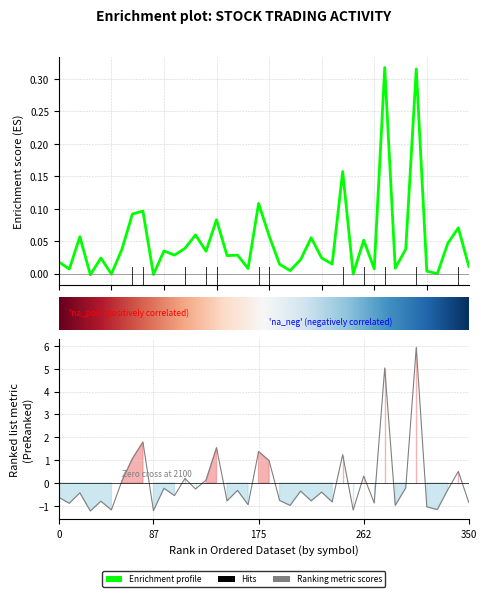

What is the difference between the maximum and second lowest values in the total_trades series?

7.1